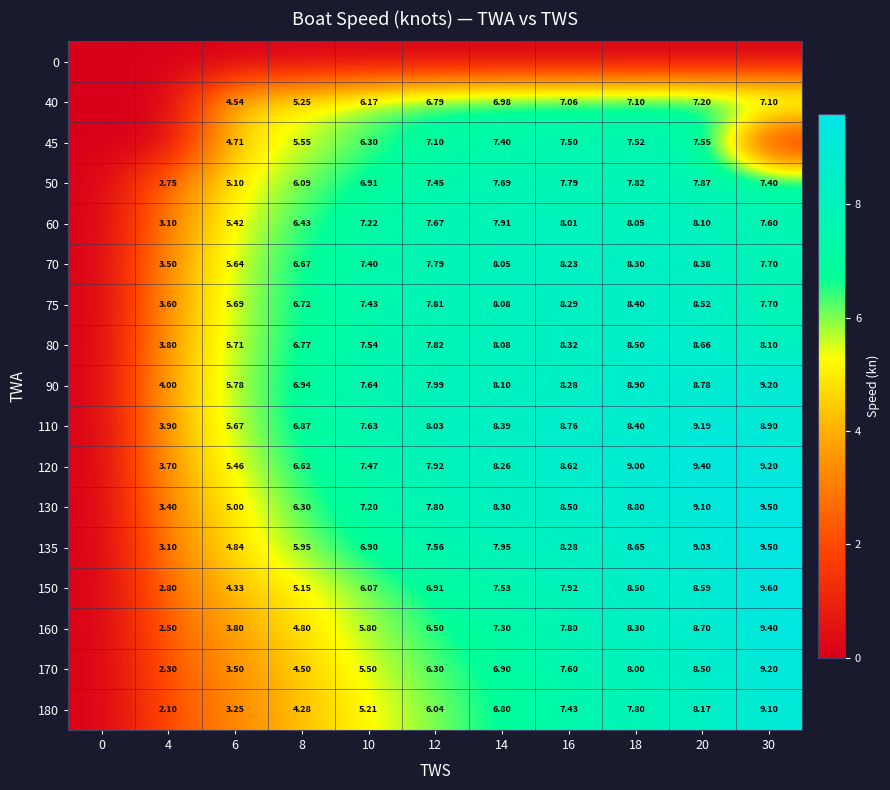

Is it true that 75 equals 11.2 at 20?

False